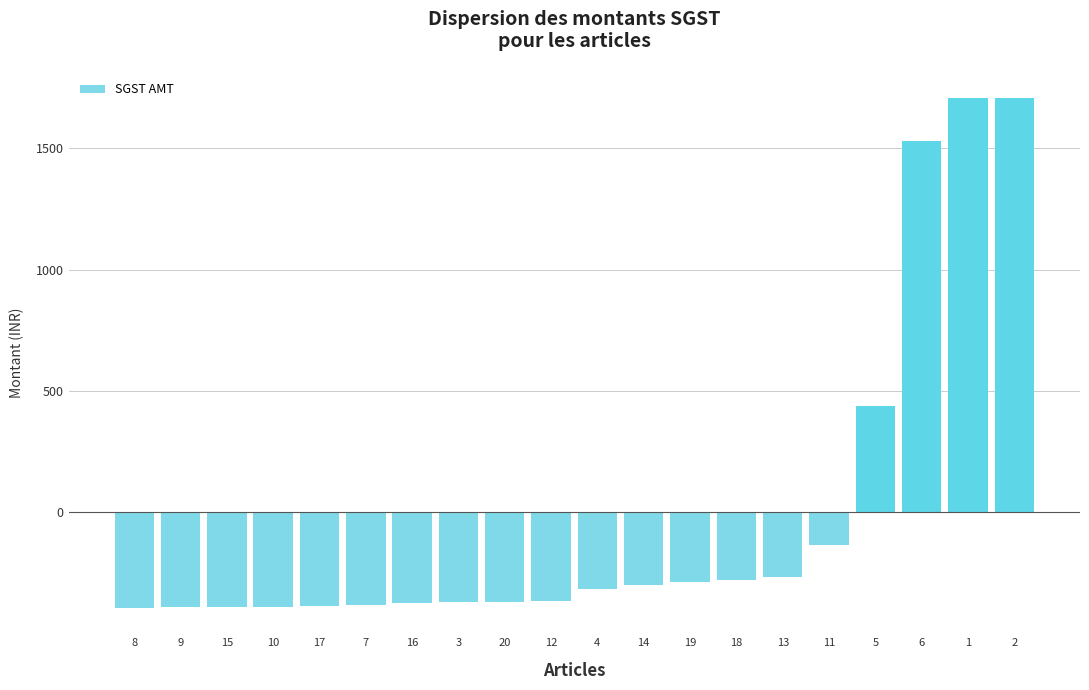

What is the sum of the values at 18 and 13?

-545.0